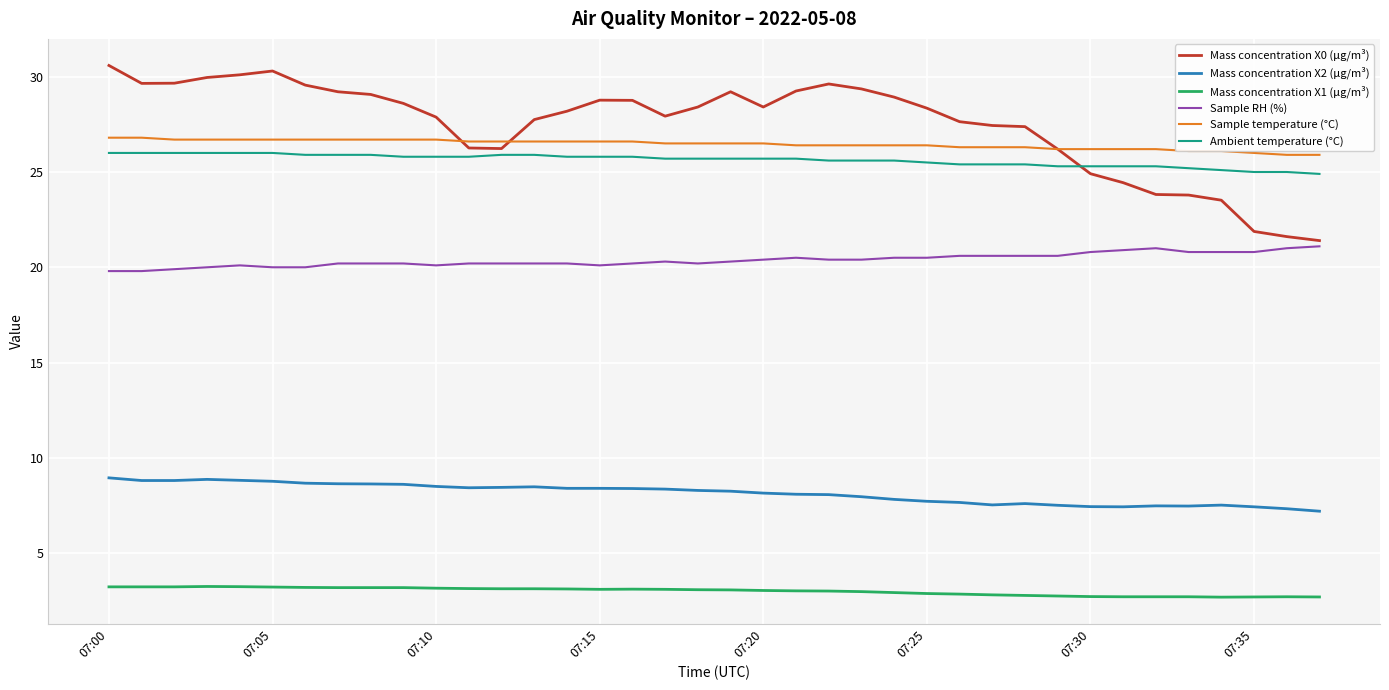

What is the average value of the Ambient temperature (°C) series?

25.6